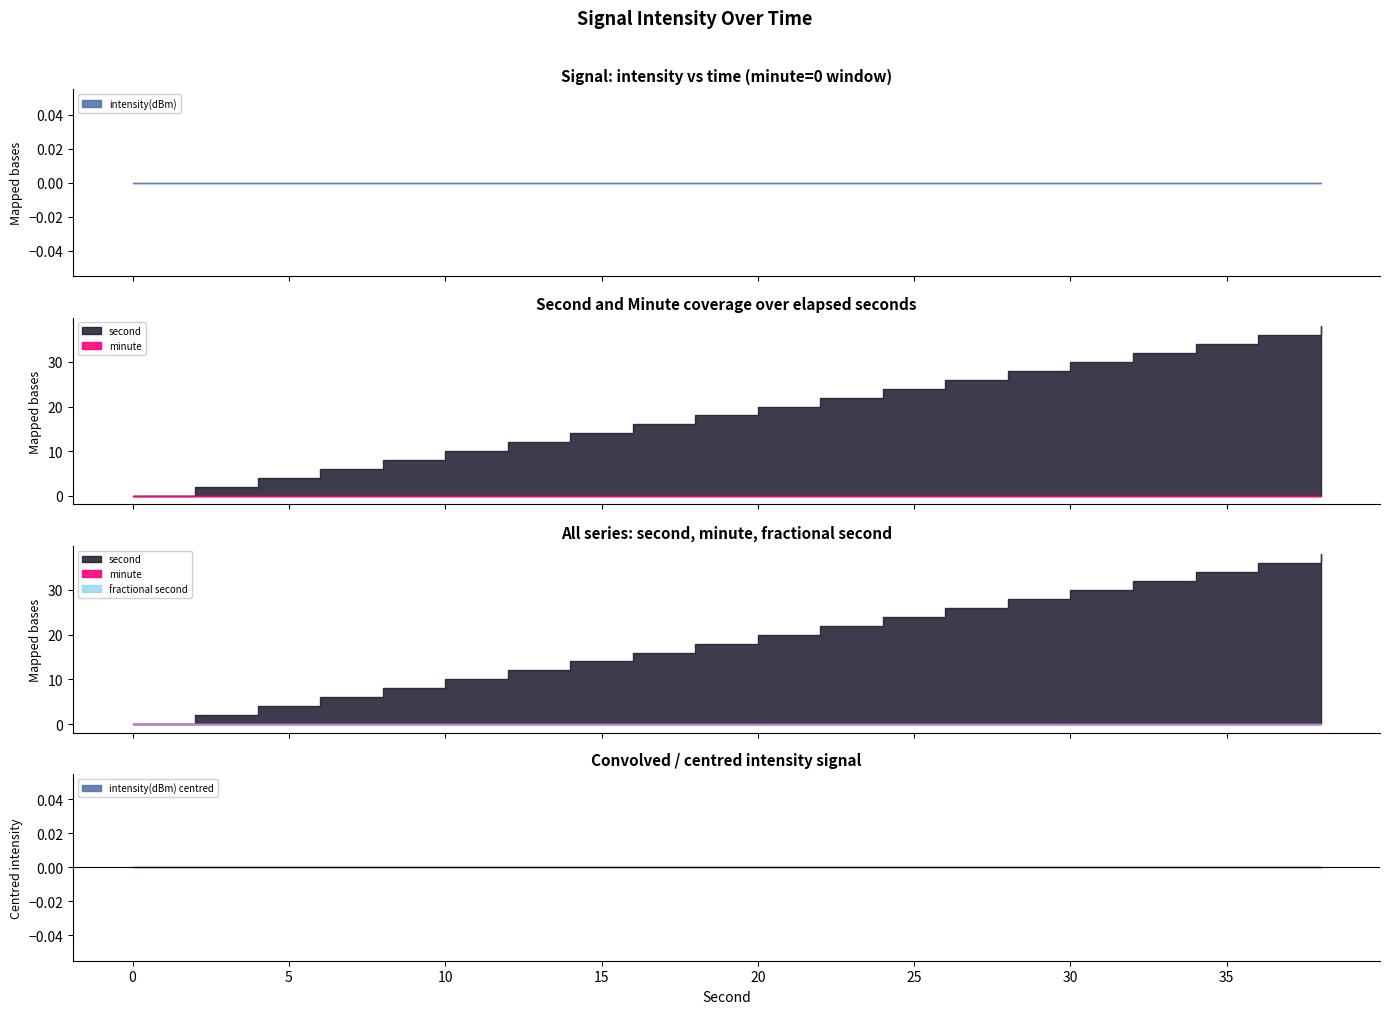

True or false: minute and second cross at least once.

False